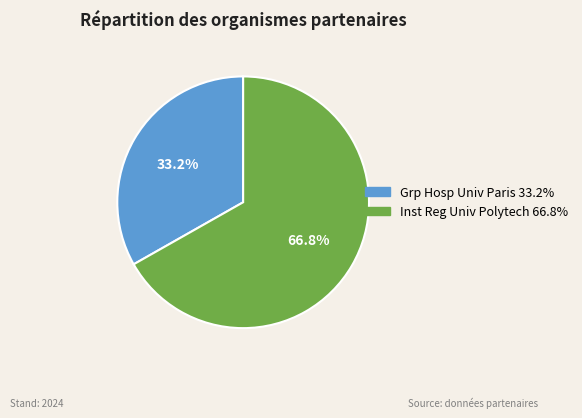

Is there any slice that represents more than half of the pie?

Yes